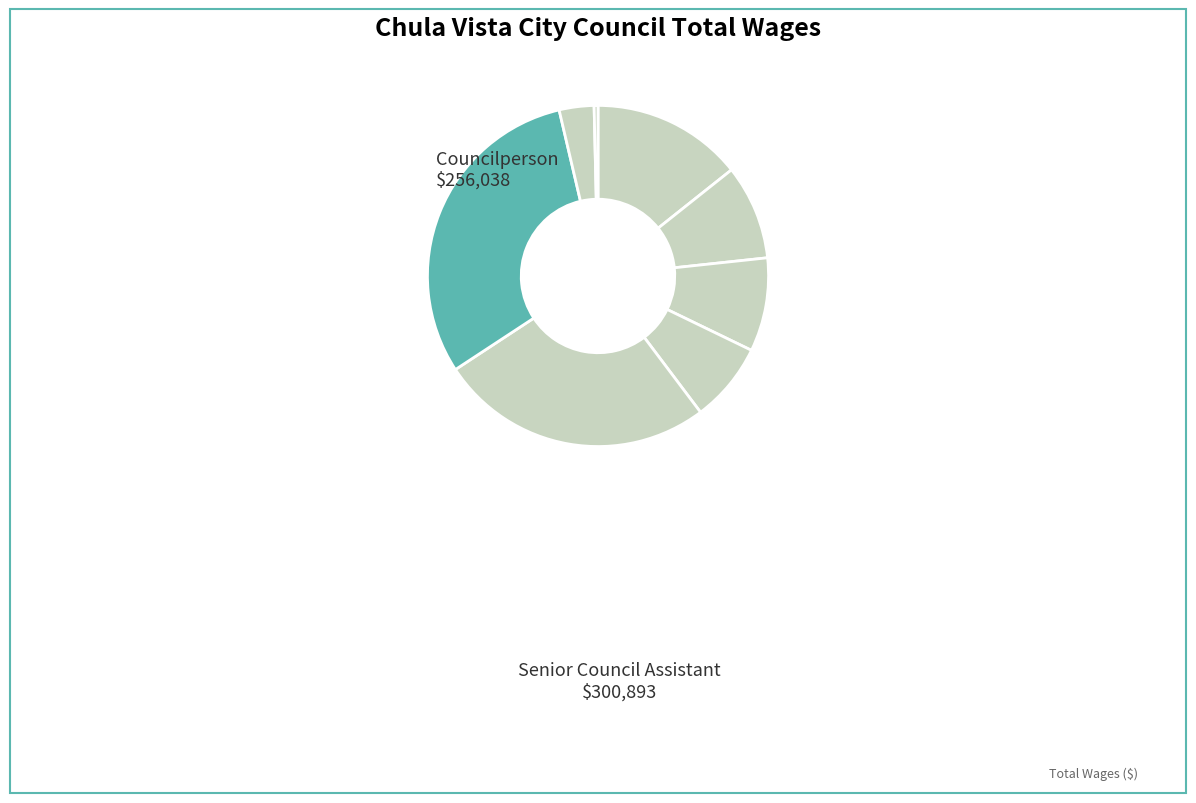

Count the number of slices in the pie.

8